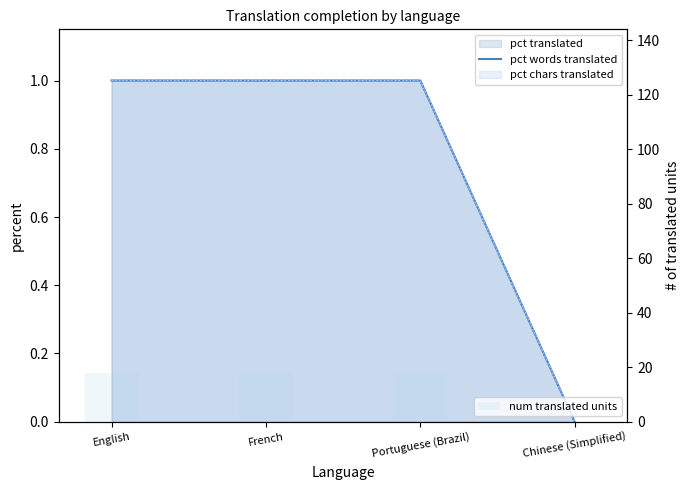

How many data points in pct words translated are less than 1?

1